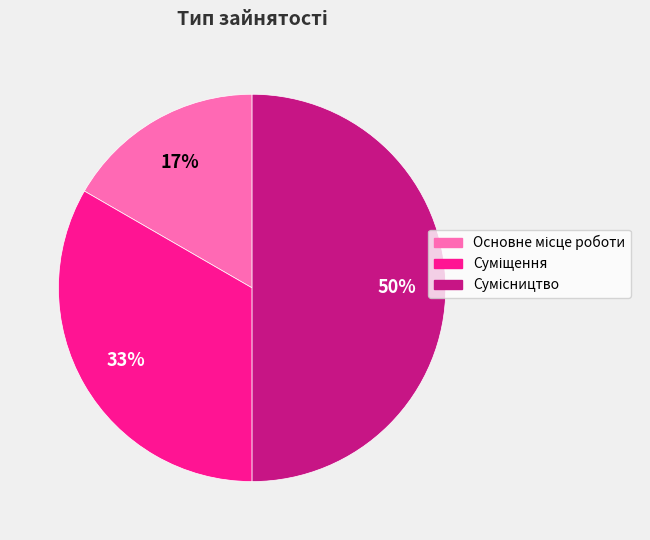

How many slices are in this pie chart?

3